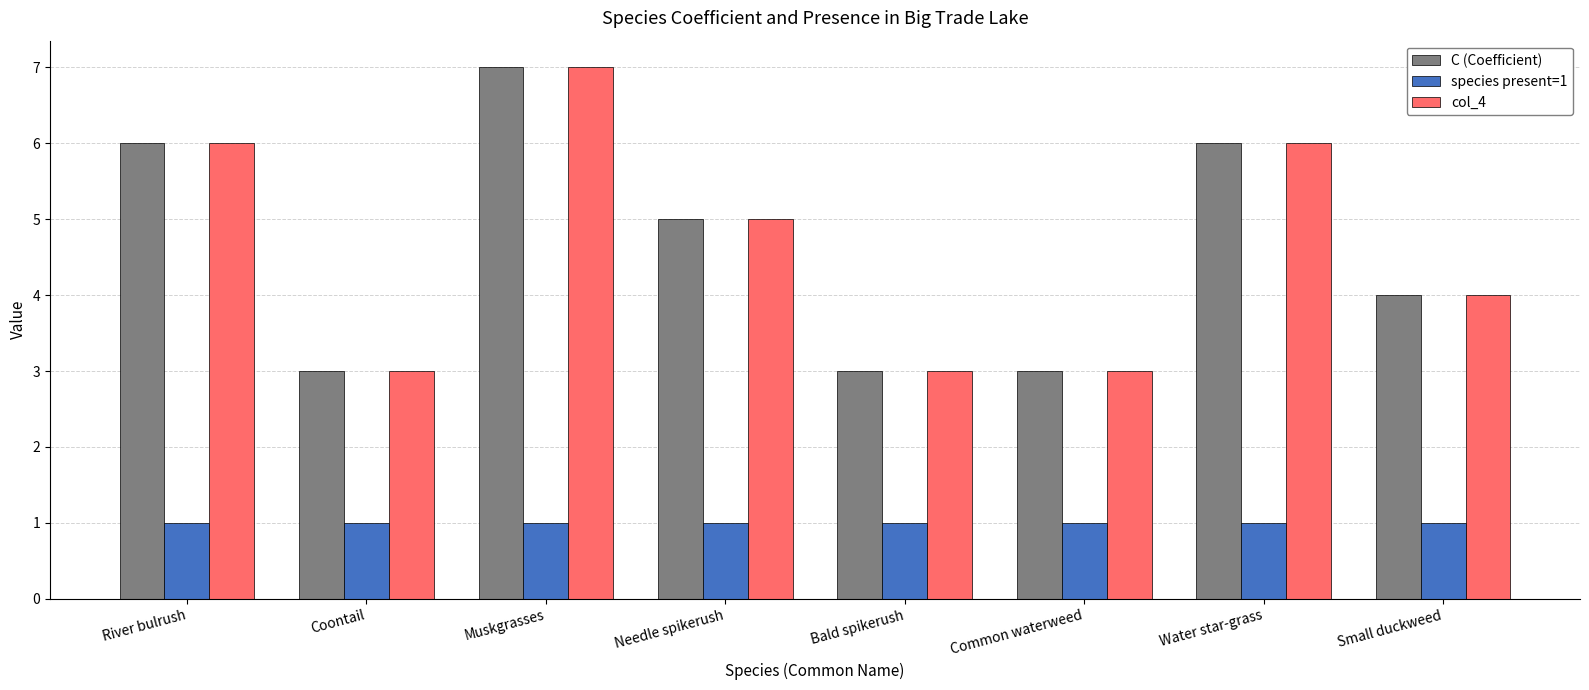

How many series are shown in this chart?

3